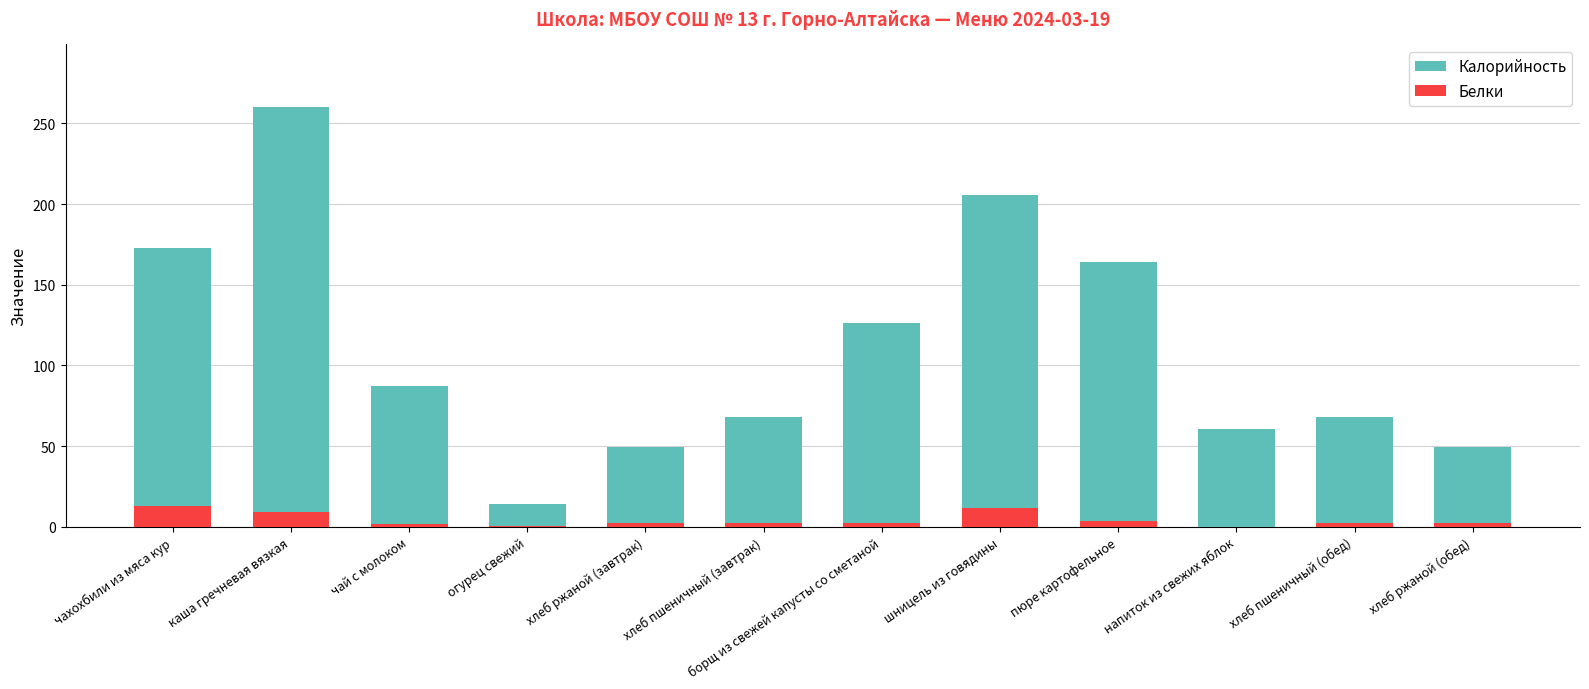

What is the value of the Белки bar at the 6th from the left?

2.3